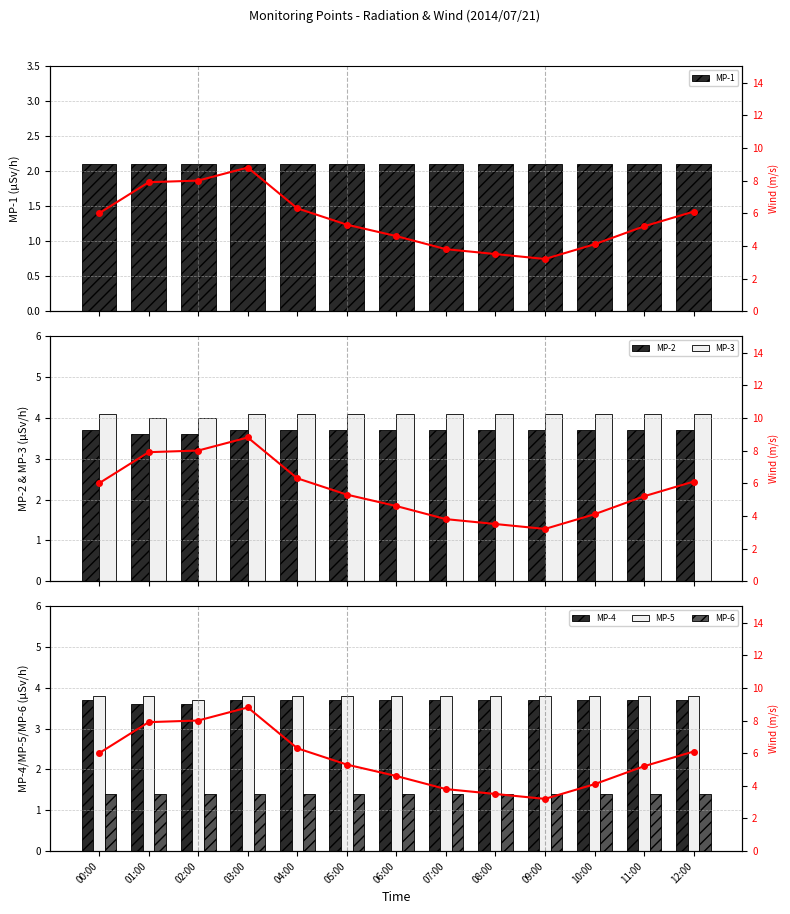

What value does the MP-5 series have at 12:00?

3.8